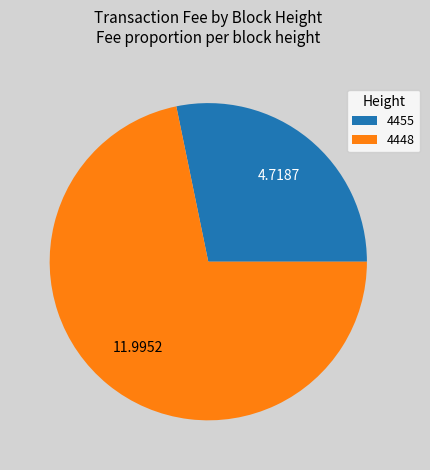

Combined, do 4448 and 4455 account for over 50%?

Yes